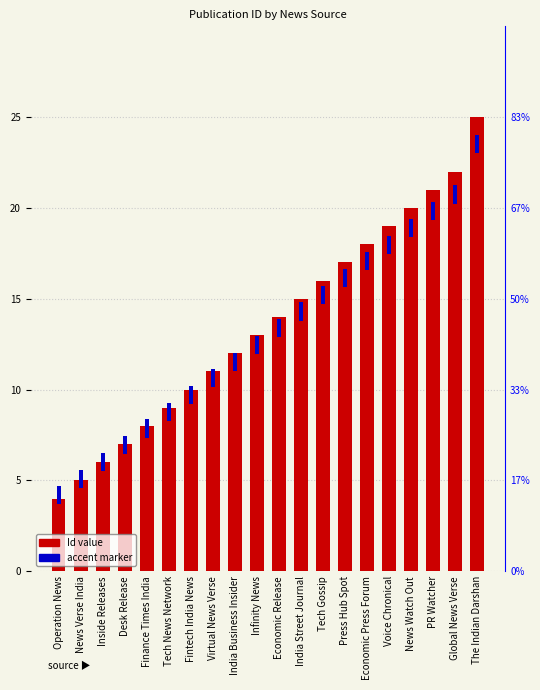

Read the accent marker value at News Watch Out.

1.0